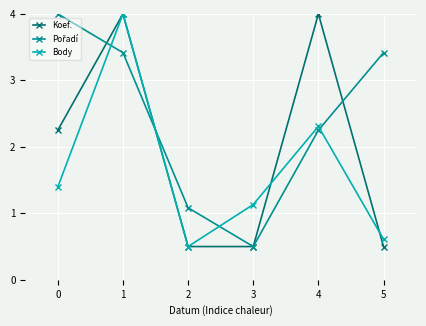

Is it true that Koef. equals 0.3 at 3?

False